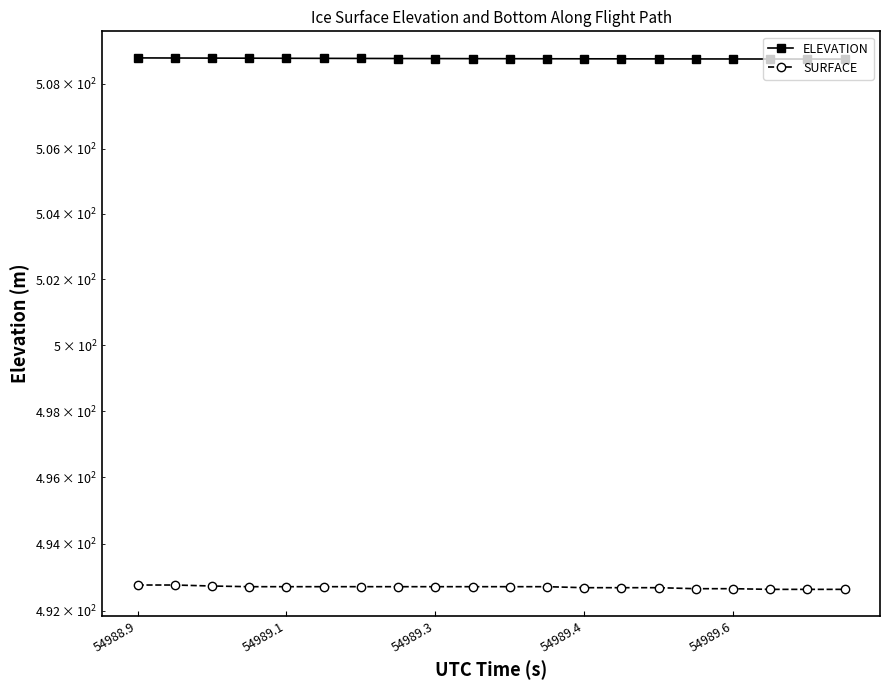

At 10, list the series in order from largest to smallest.

ELEVATION, SURFACE